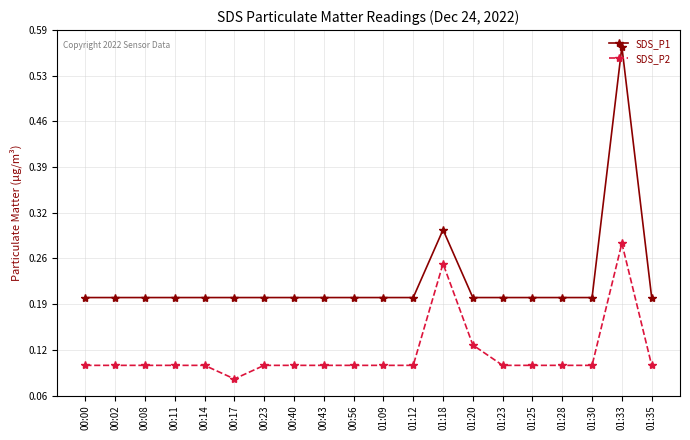

What is the sum of the SDS_P1 values at 00:14 and 00:02?

0.4